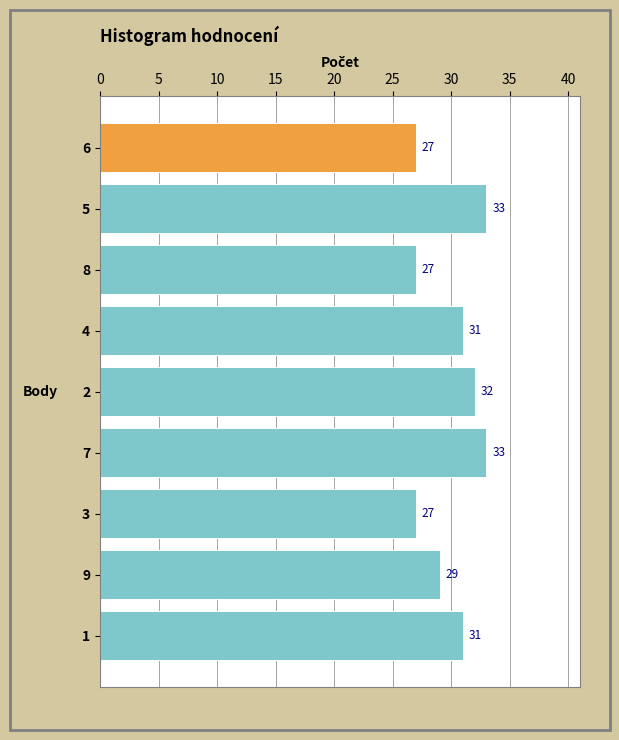

How many bars are there in total?

9